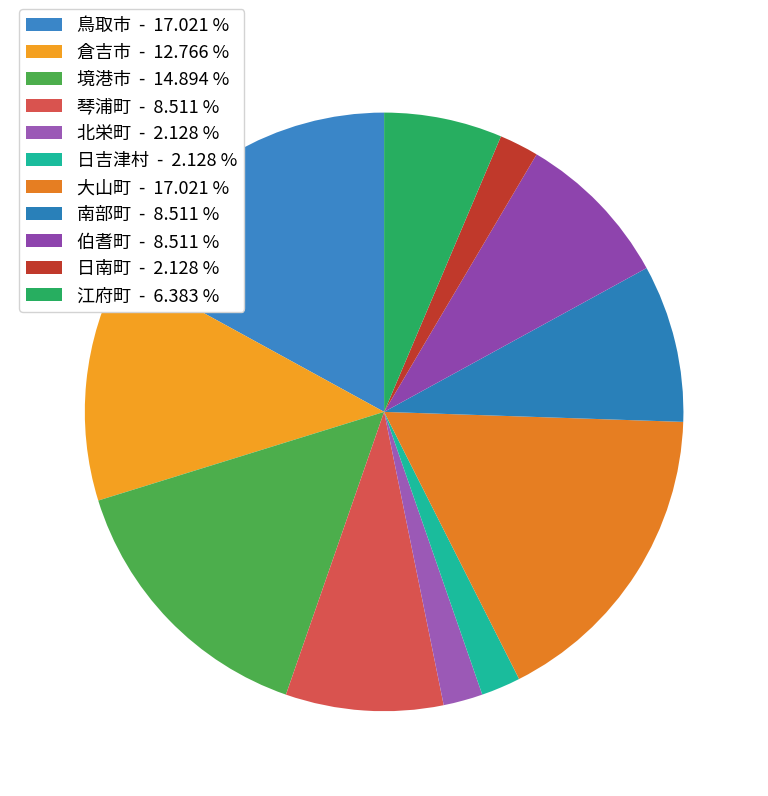

How many segments does this pie chart have?

11